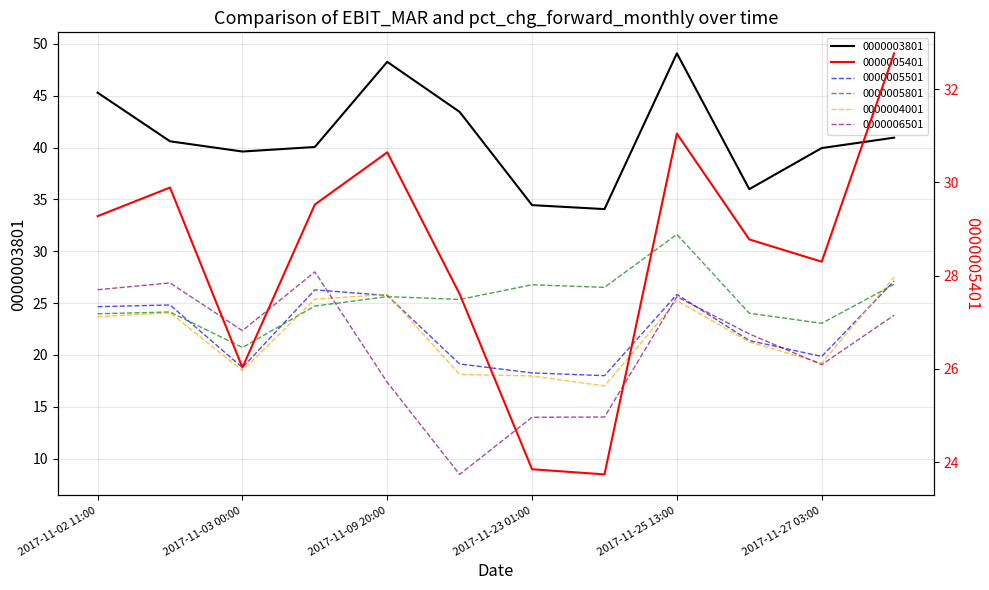

Which series changed the most between 2017-11-02 21:00 and 2017-11-09 20:00?

0000006501